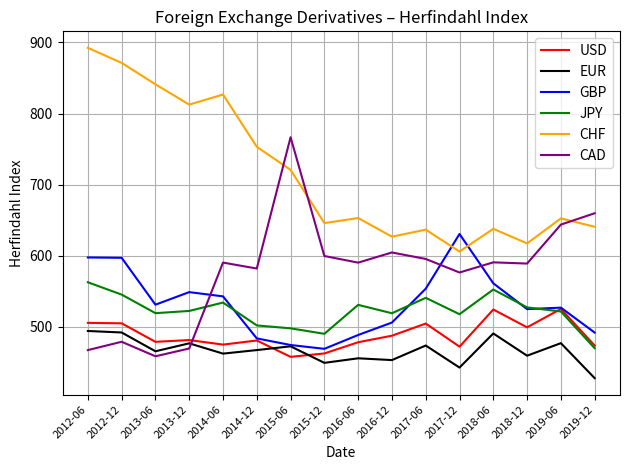

At which category does GBP reach its first local valley?

2013-06